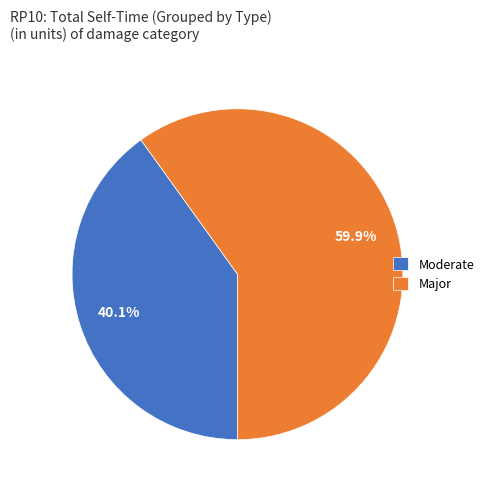

Approximately how many times larger is the value at Major compared to Moderate?

1.5